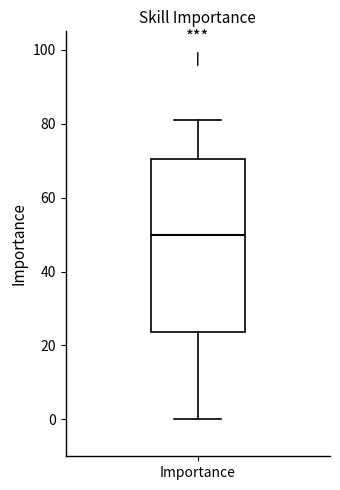

Read this box plot against the y-axis: the position of the median line, the range covered by the box, and the ends of both whiskers. The values are not printed on the chart, so give them approximately, as read against the axis.

median 50, box 24 to 70, whiskers 0 to 82